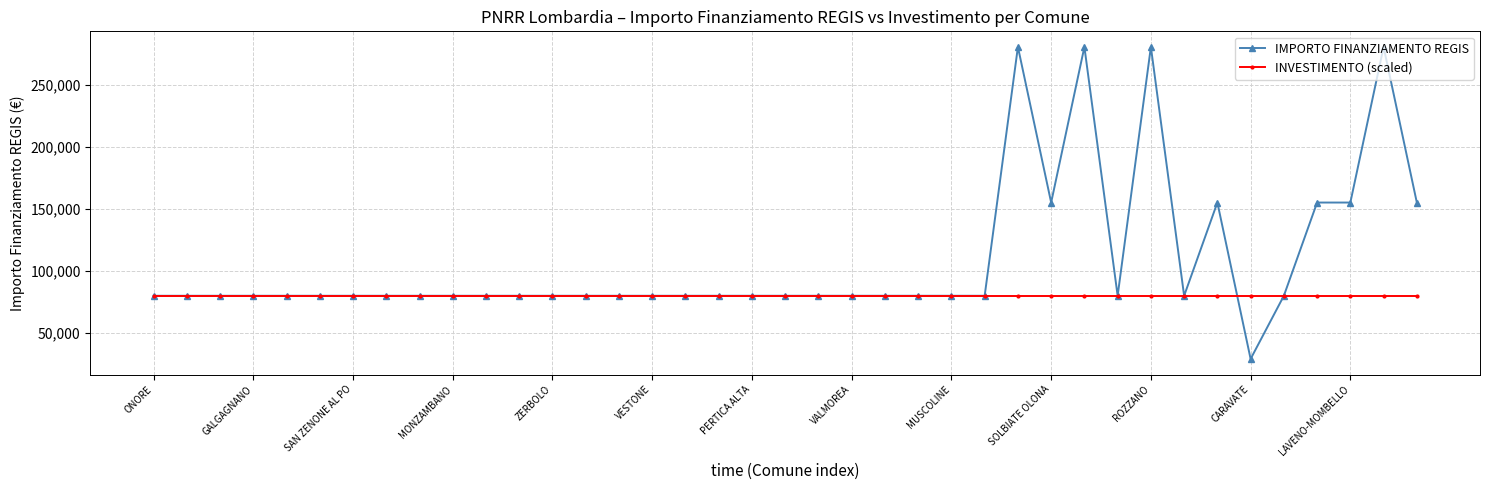

What is the value of the IMPORTO FINANZIAMENTO REGIS point at the 34th from the left?

28902